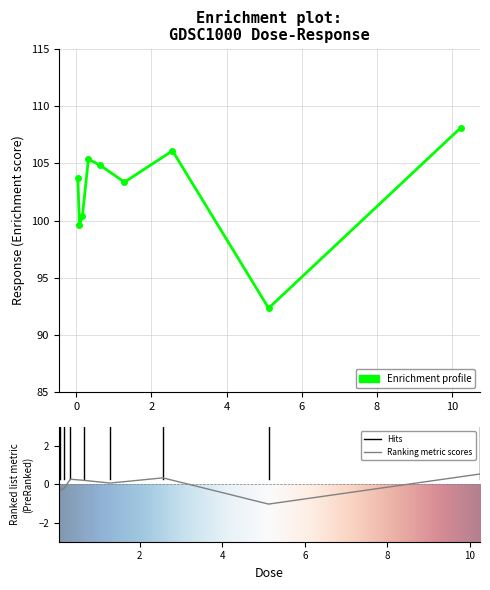

List the labels in order of value, largest first.

10.24, 2.56, 0.32, 0.64, 0.04, 1.28, 0.16, 0.08, 5.12